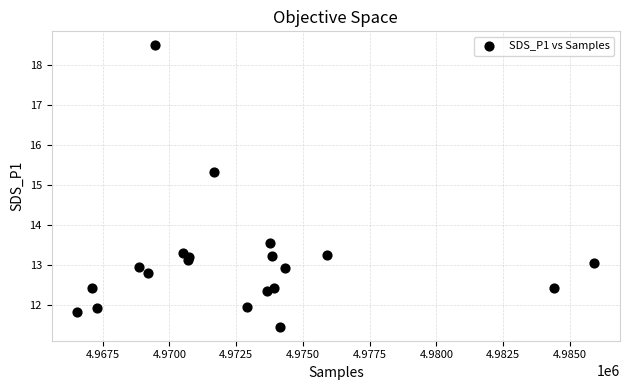

What Y value in the scatter plot is closest to 14?

13.6